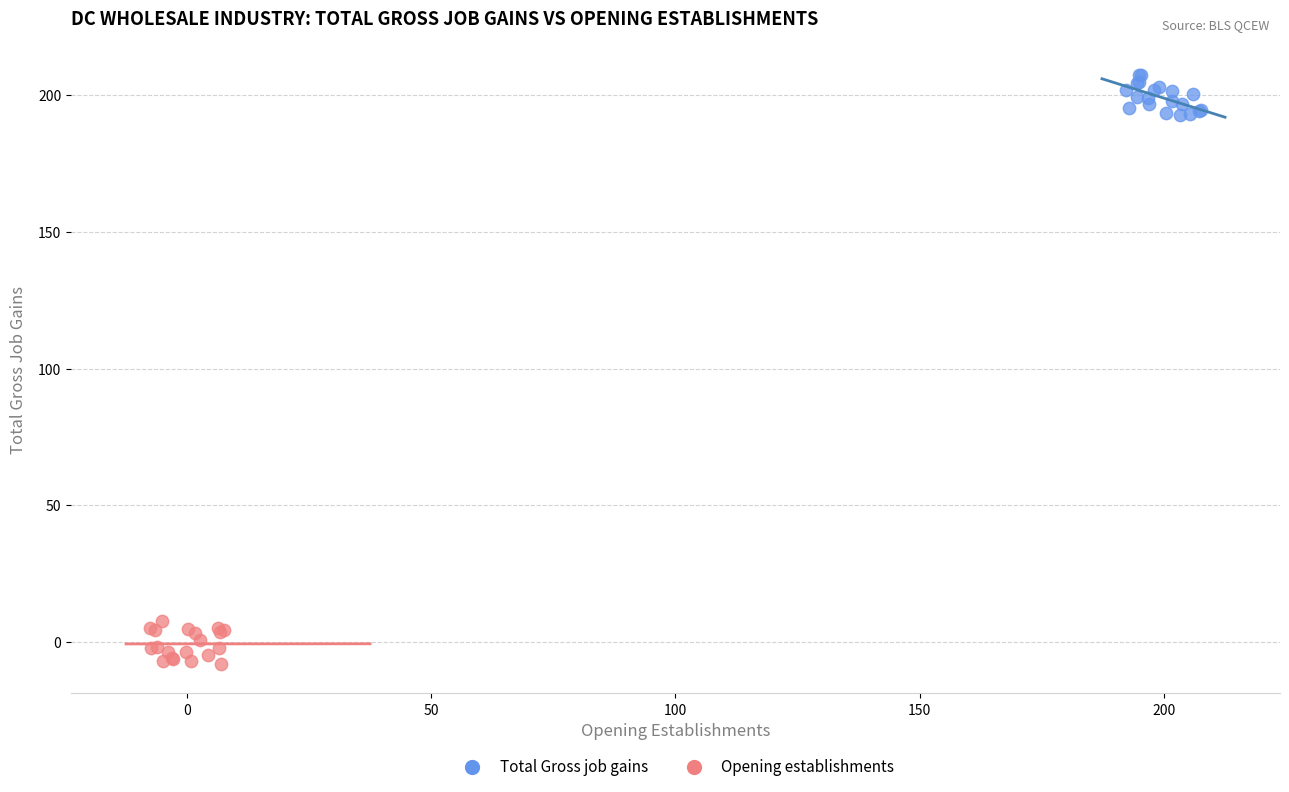

Which series contains the highest Y value?

Total Gross job gains